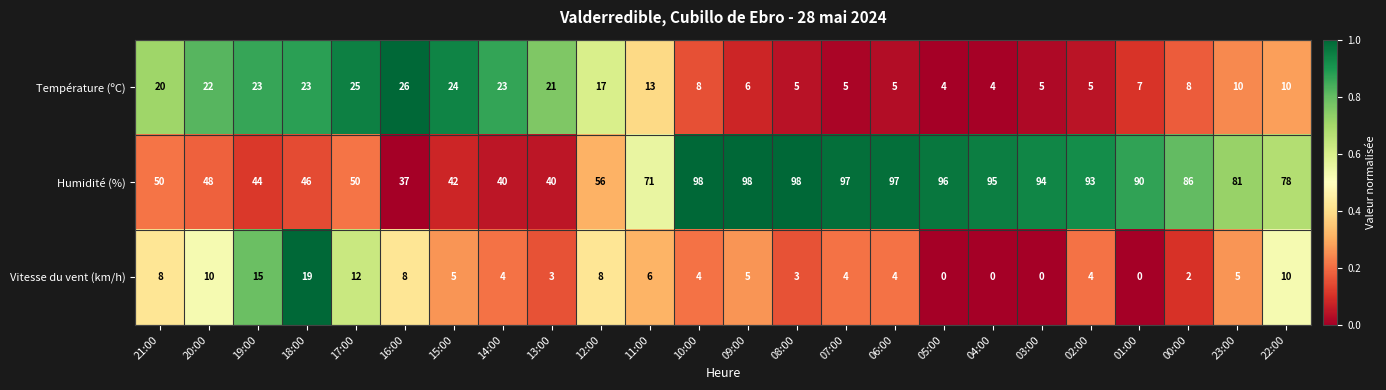

The Vitesse du vent (km/h) series shows 10 at 20:00. True or false?

True